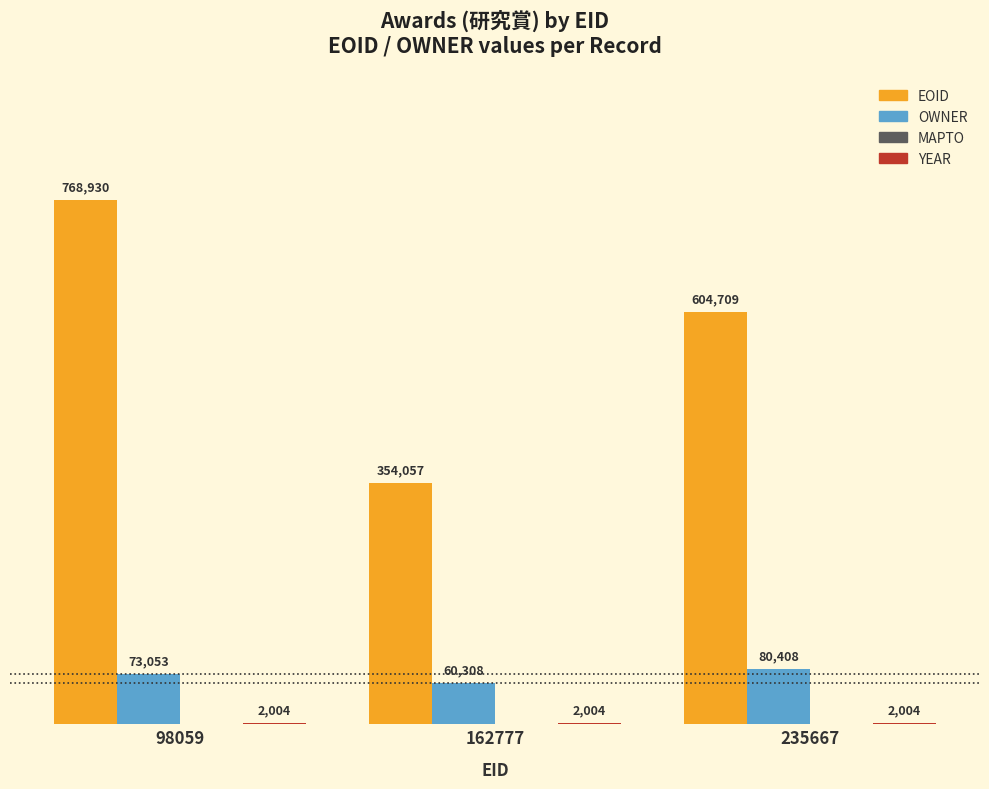

How many data points does each series have?

3